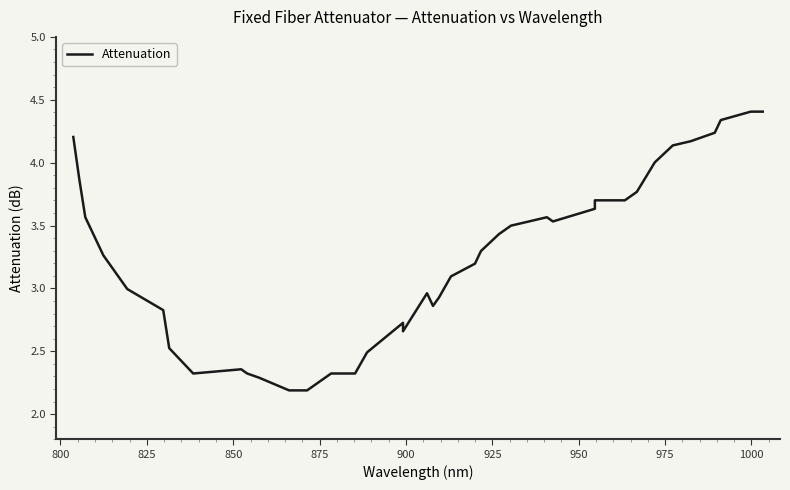

What is the difference between the maximum and second lowest values?

2.2